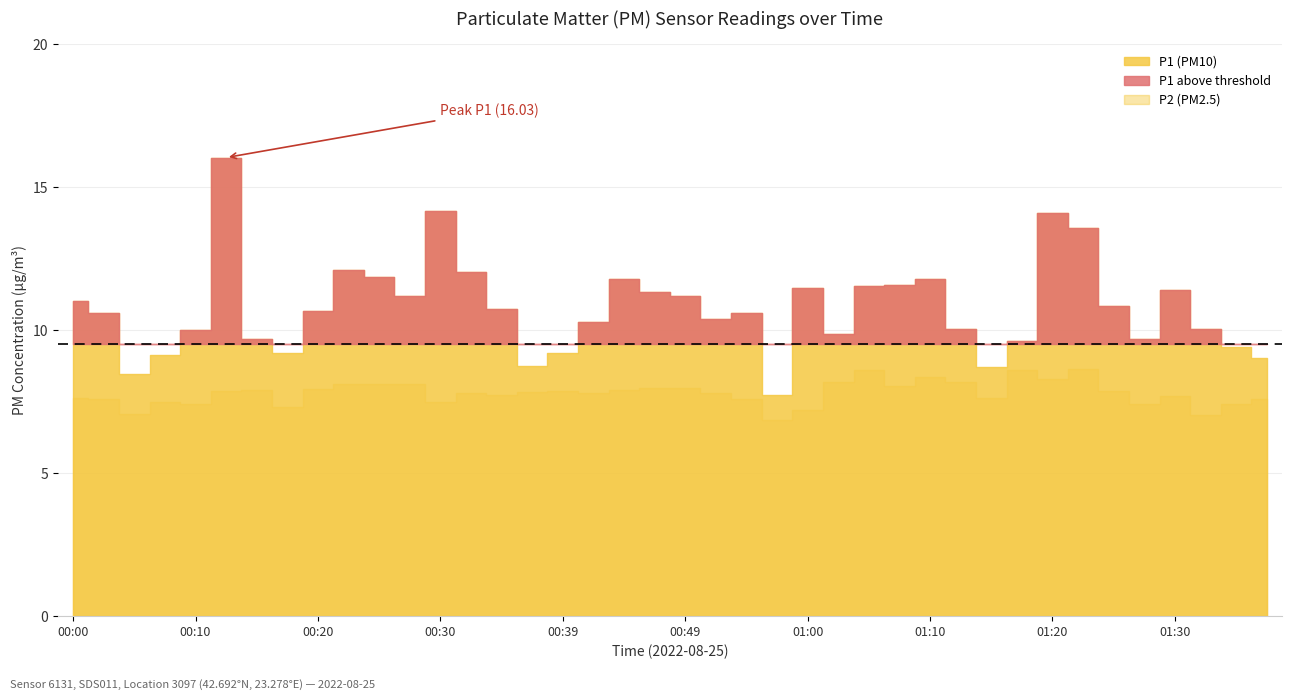

How many data points does each series have?

40